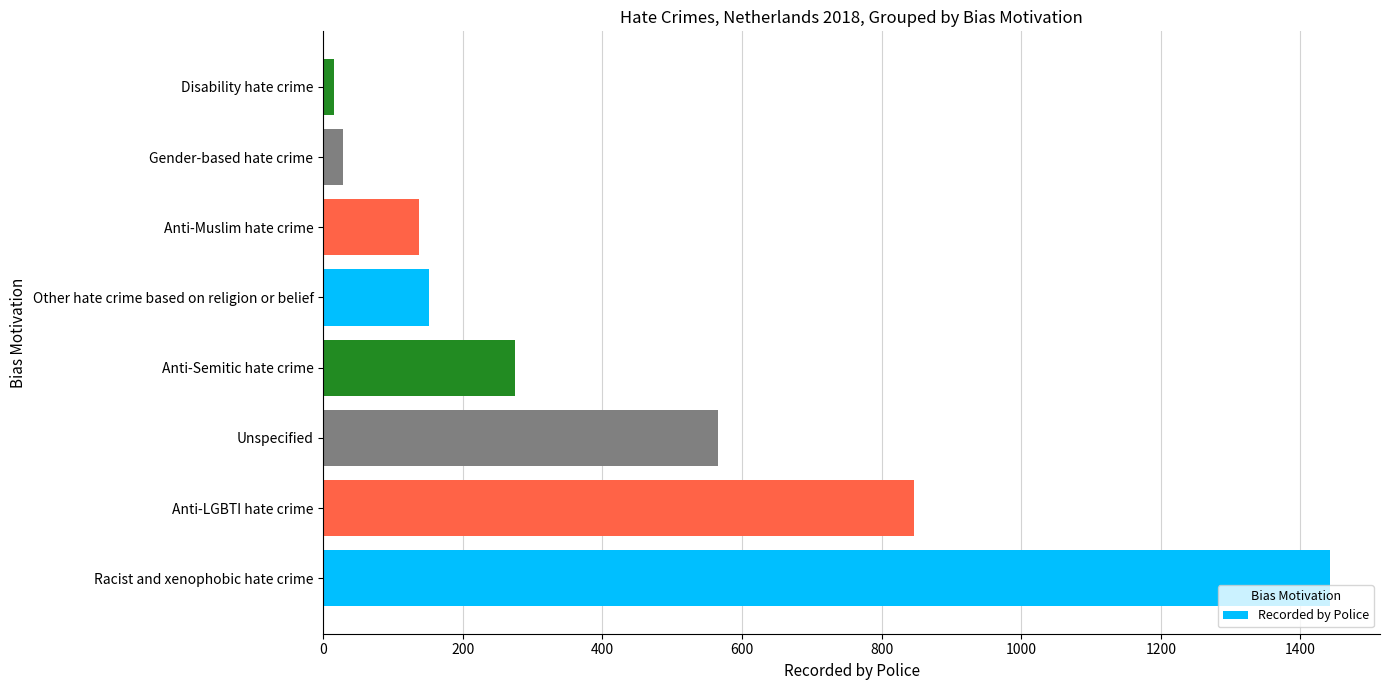

Reading top to bottom, what are all the values shown in this chart?

Disability hate crime=16	Gender-based hate crime=28	Anti-Muslim hate crime=137	Other hate crime based on religion or belief=151	Anti-Semitic hate crime=275	Unspecified=565	Anti-LGBTI hate crime=847	Racist and xenophobic hate crime=1442